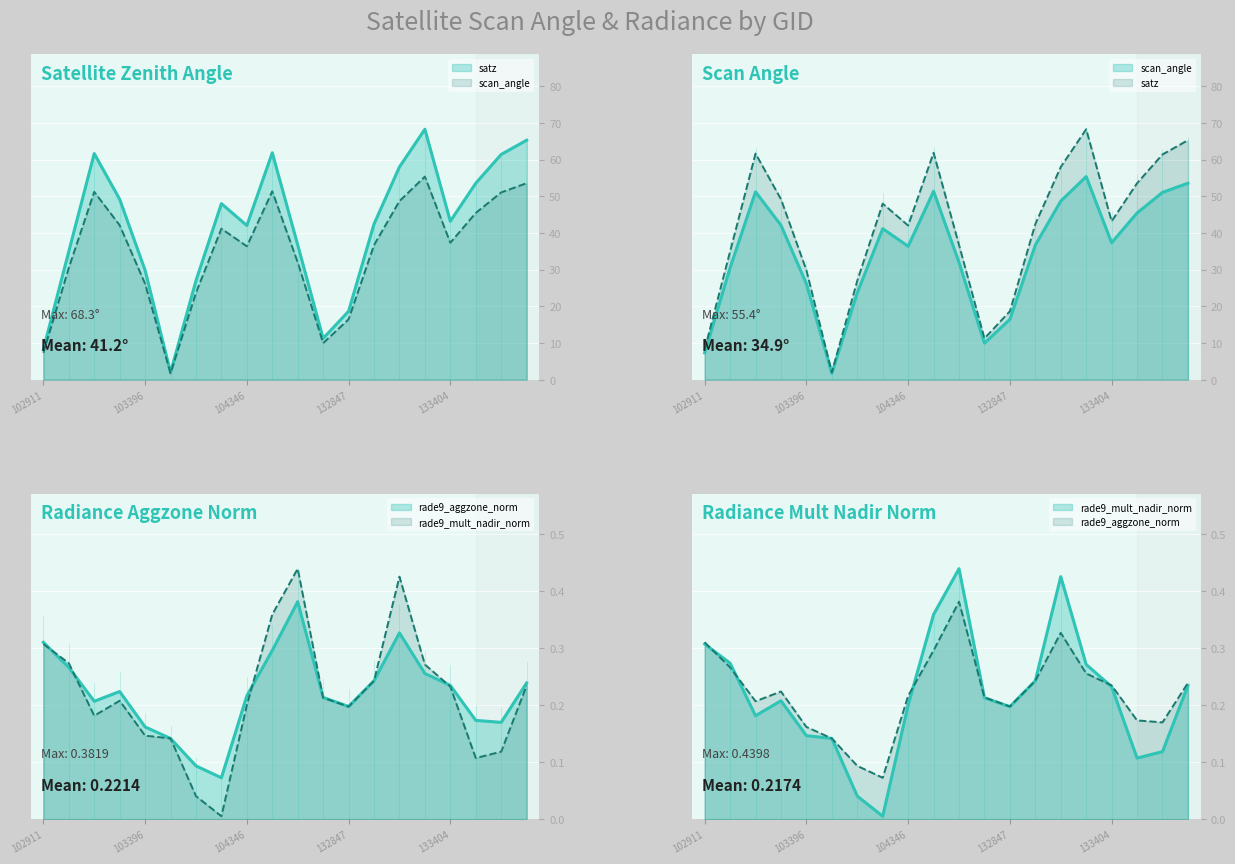

What are all the series names shown in the legend?

satz, scan_angle, rade9_aggzone_norm, rade9_mult_nadir_norm